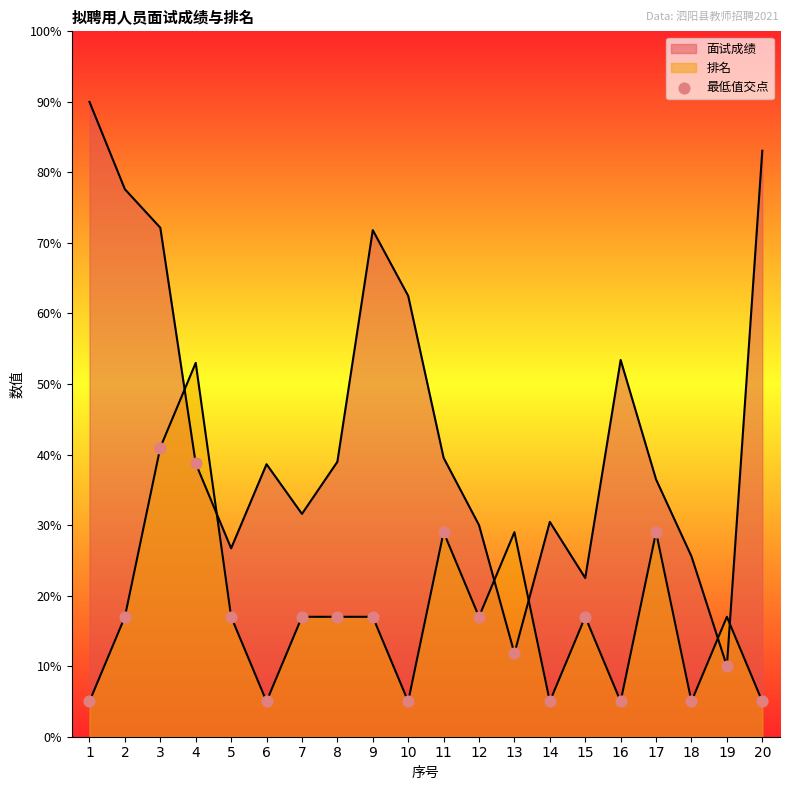

What is the change in value from 10 to 11?

+24.0